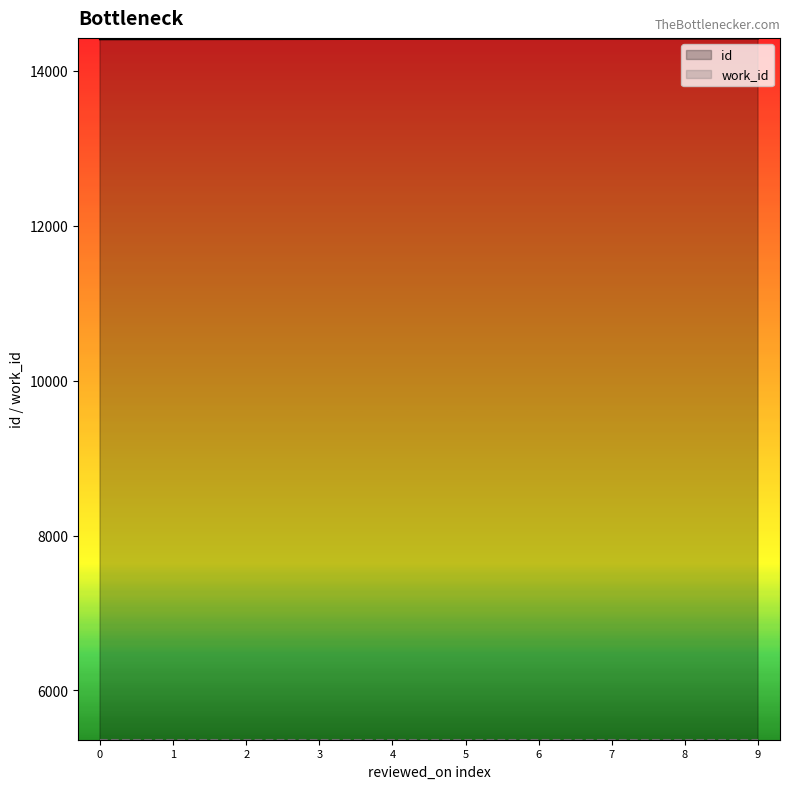

At 2, list the series in order from smallest to largest.

work_id, id